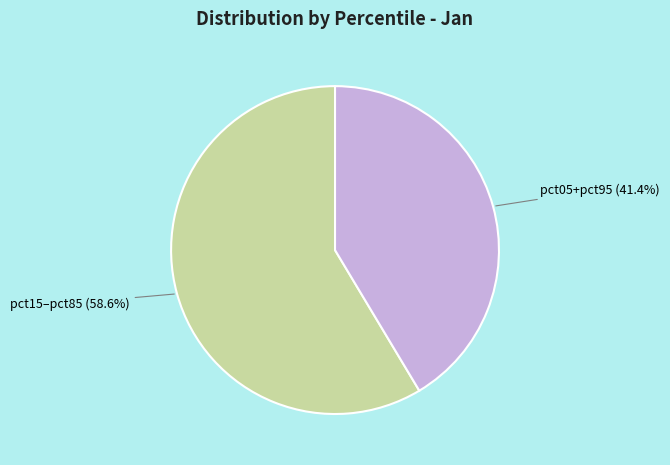

Which slice is the smallest?

pct05+pct95